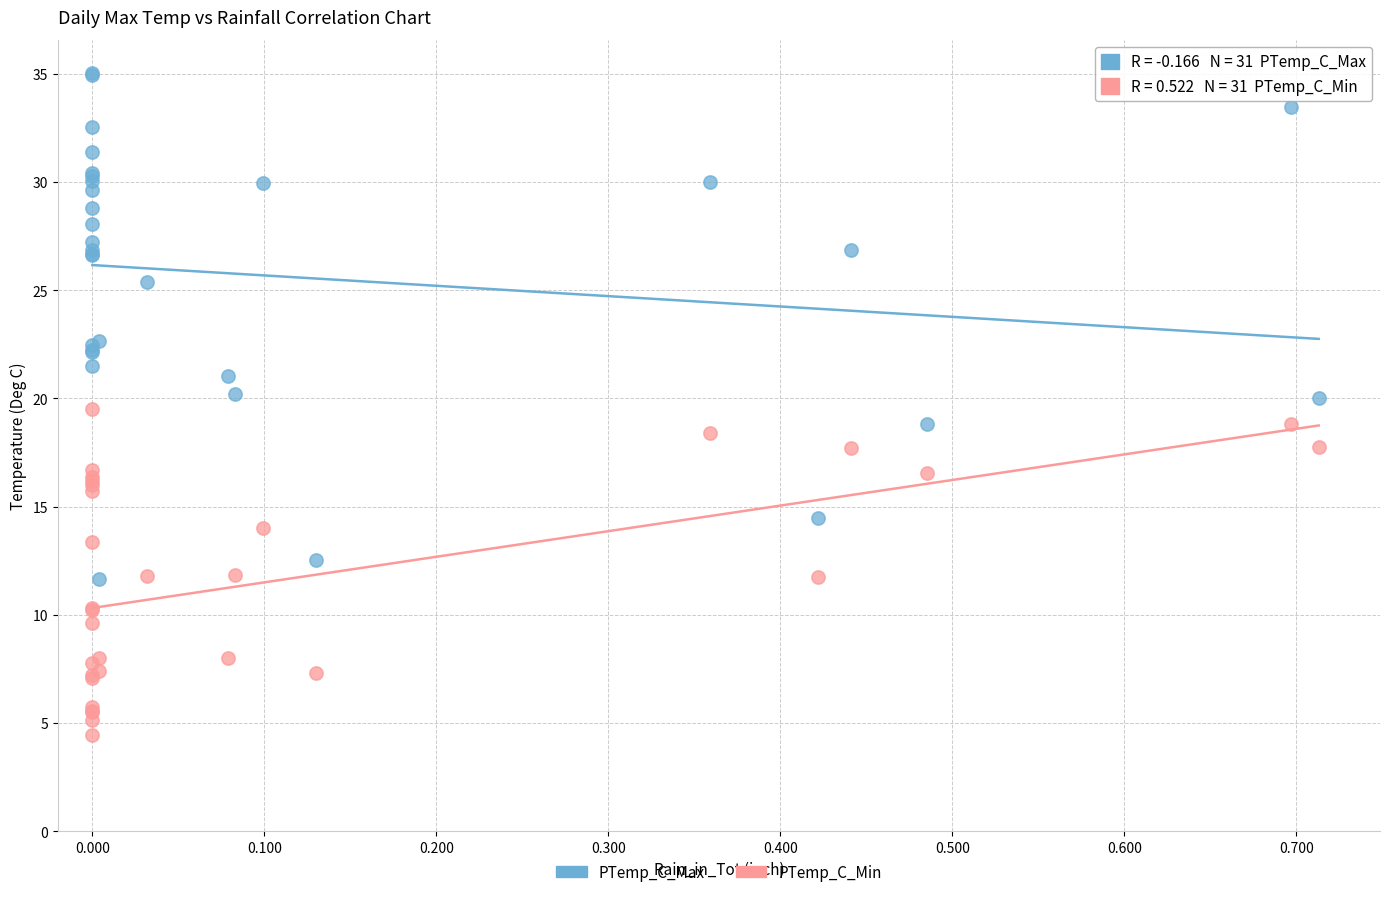

Which series contains the highest Y value?

PTemp_C_Max